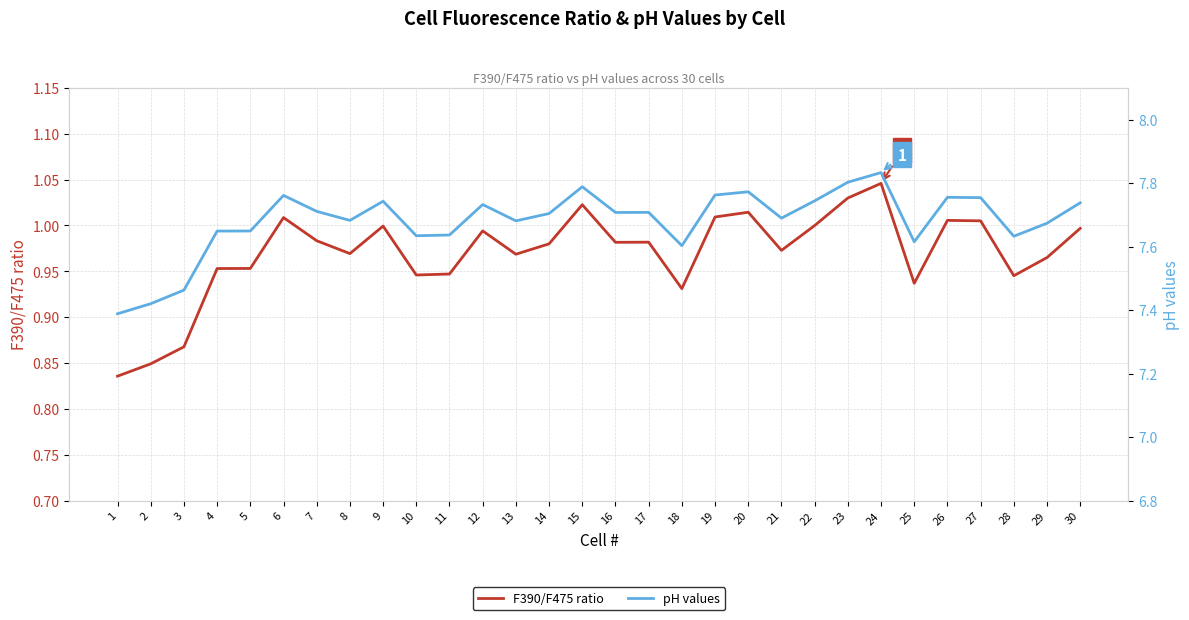

Which category has the highest value in the F390/F475 ratio series?

24